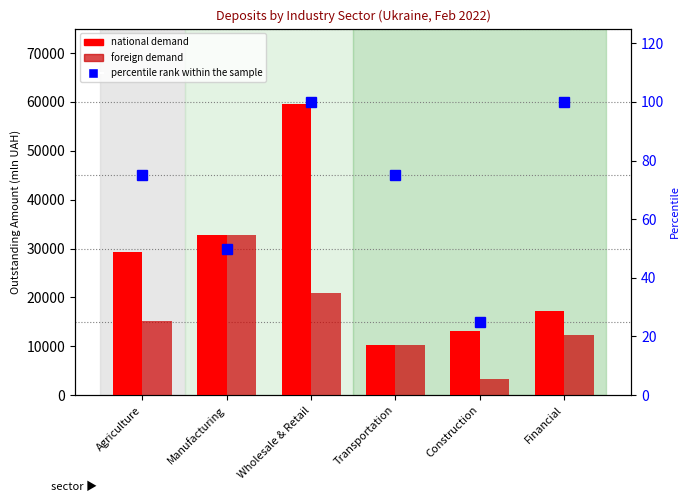

At how many categories does at least one series exceed 25679?

3